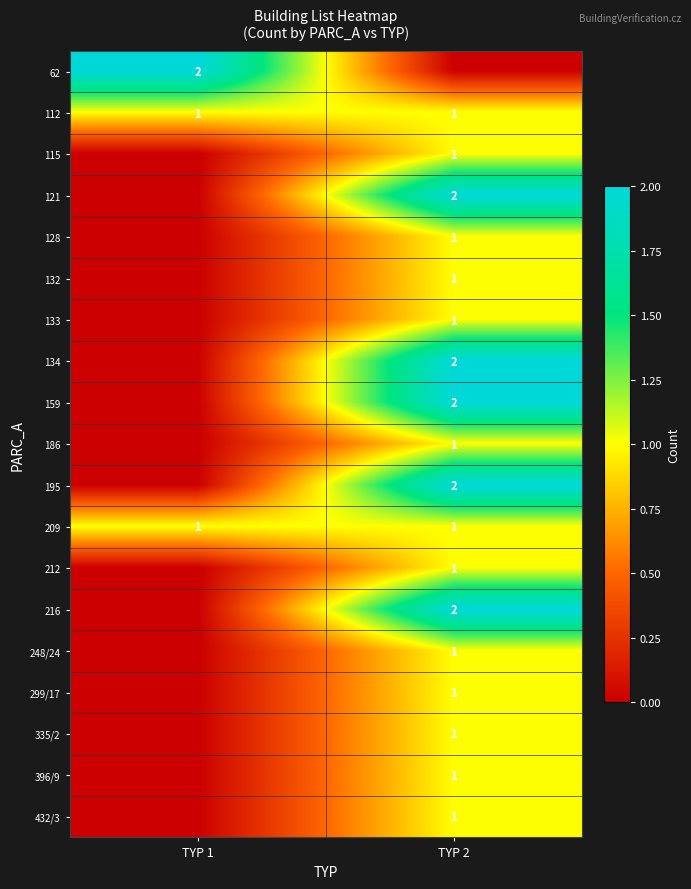

The 134 series shows 2 at TYP 2. True or false?

True